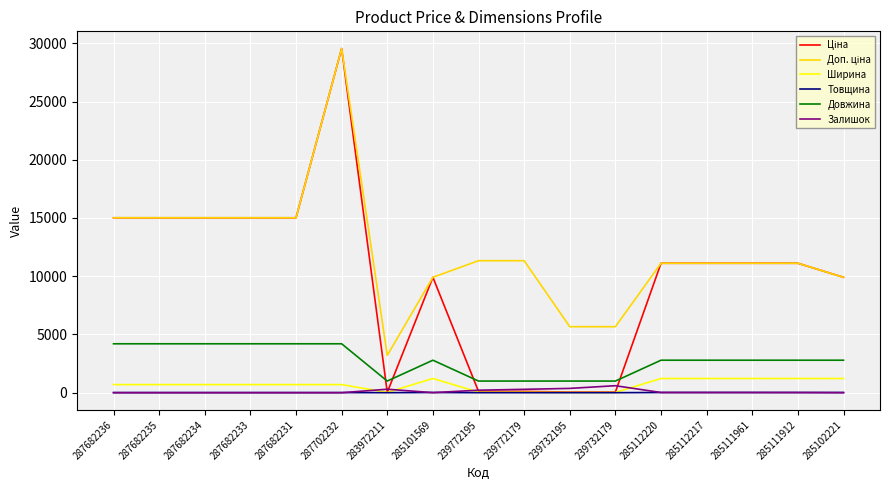

How many lines are shown in the chart?

6